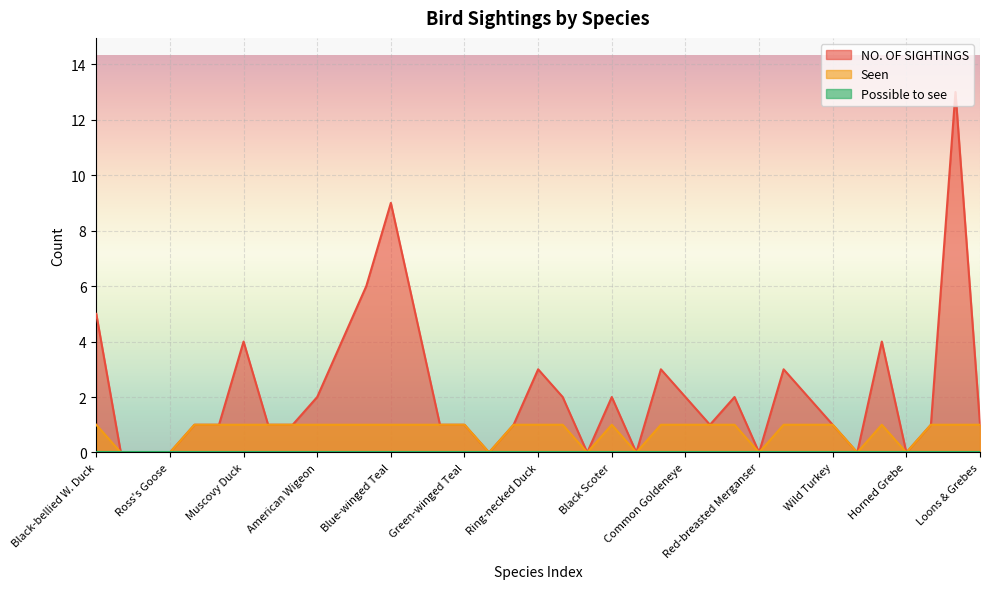

Which has a higher value, Muscovy Duck or Fulvous Whistling-Duck?

Muscovy Duck